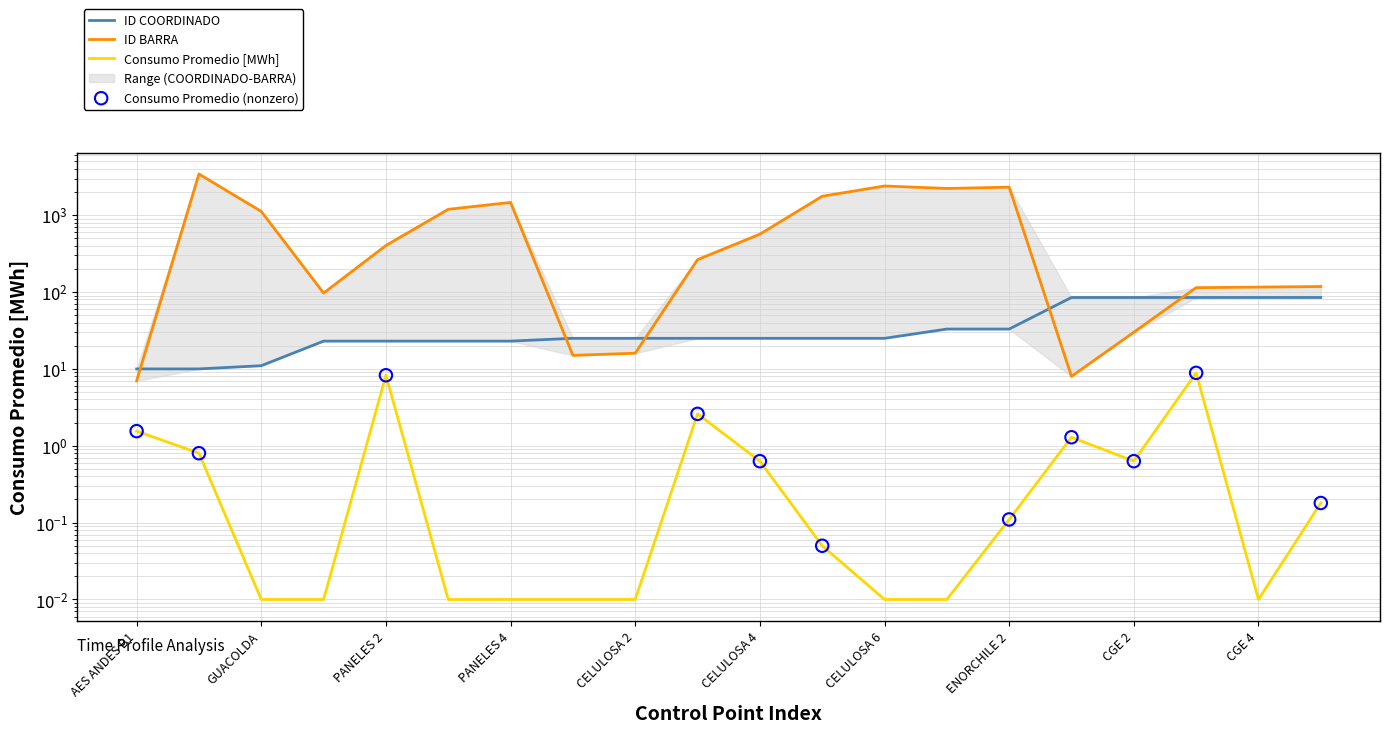

What is the total value across all series at CELULOSA 1?

40.0